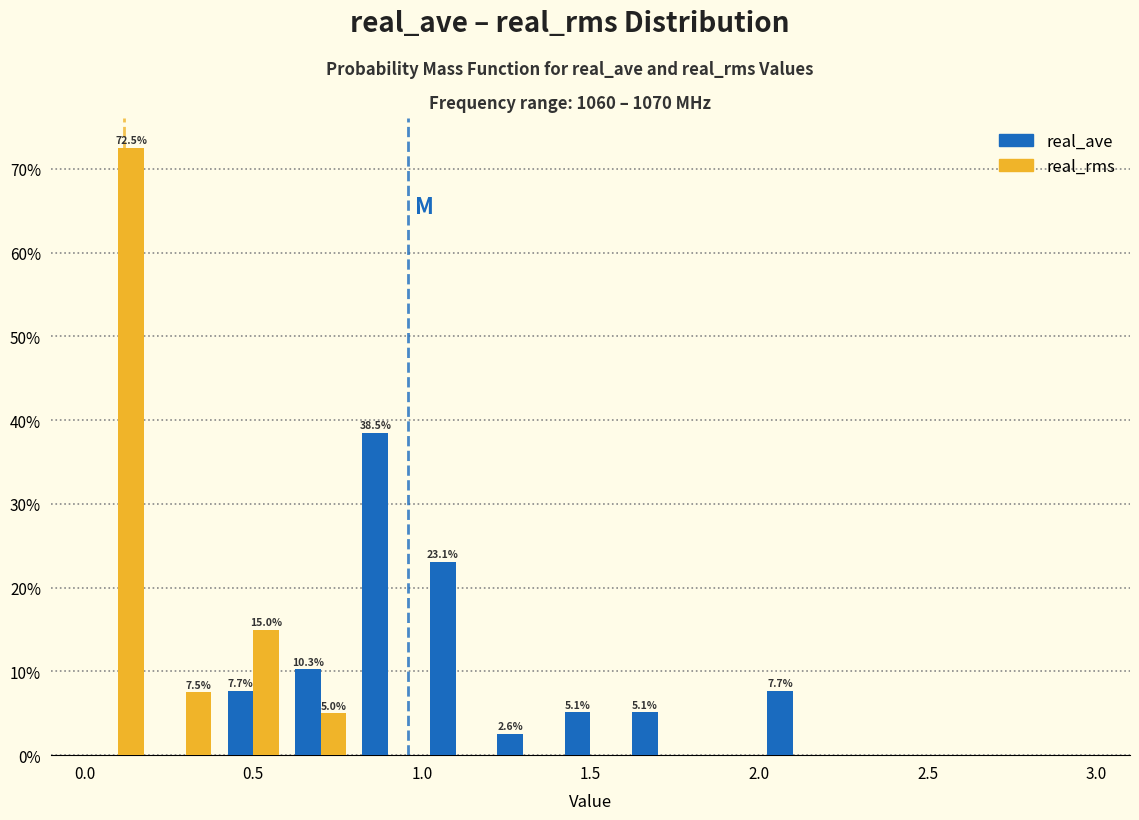

In the real_rms series, which range on the x-axis has the tallest bar?

0.0 to 0.2